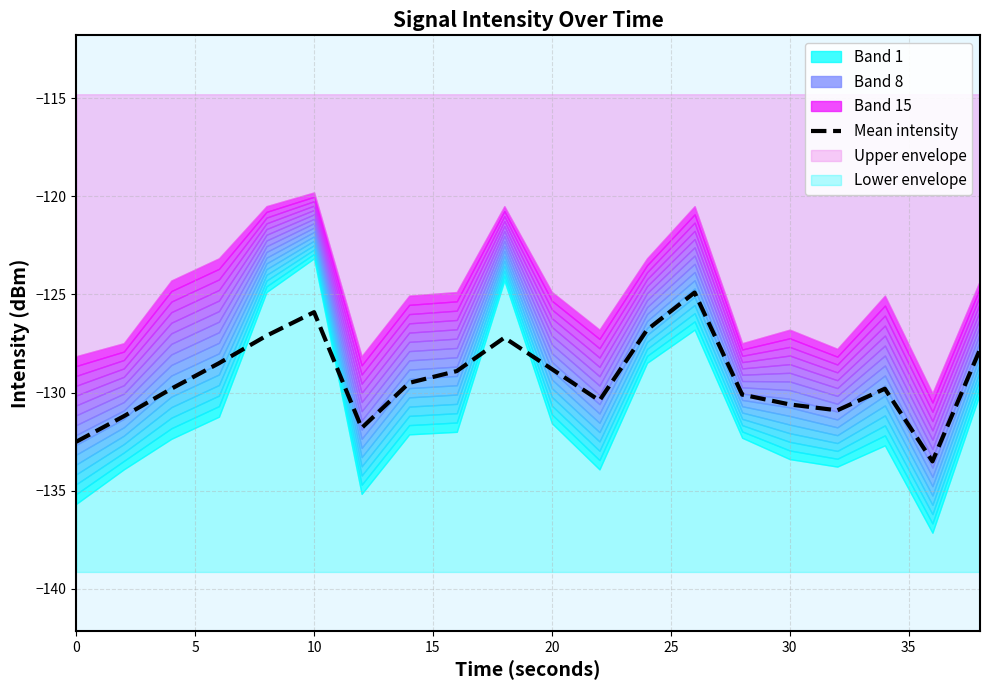

What is the sum of all values?

-2586.0